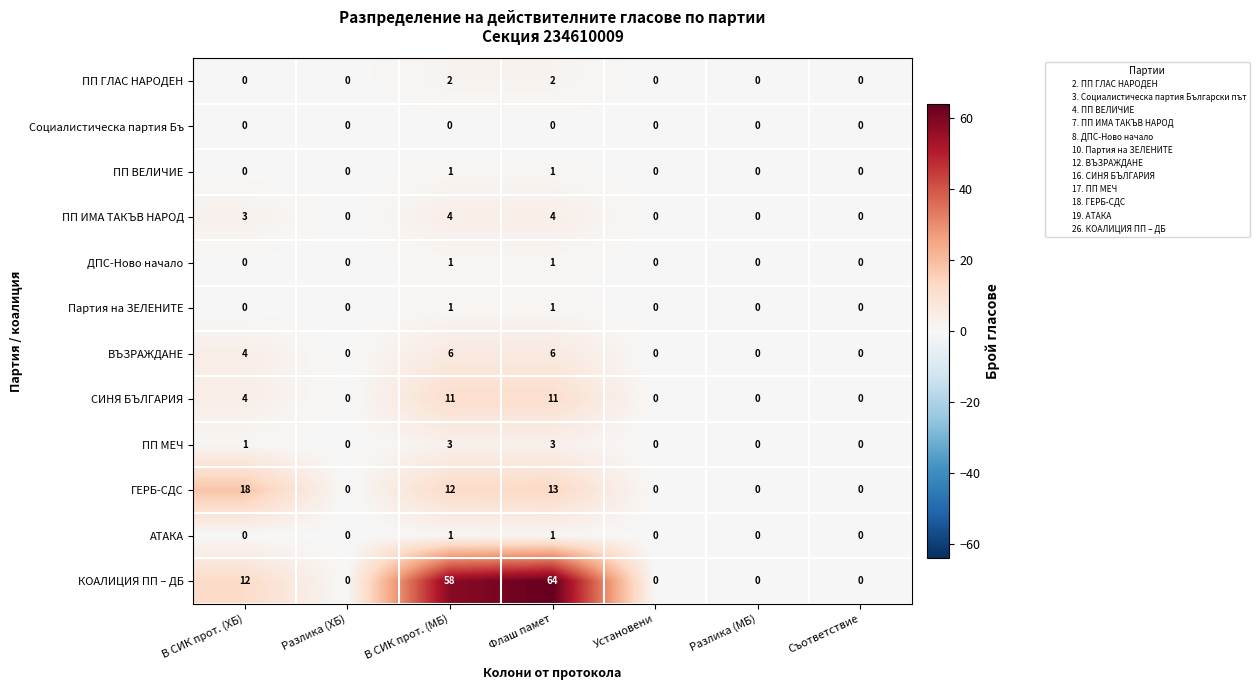

True or false: КОАЛИЦИЯ ПП – ДБ has a value of 58 at В СИК прот. (МБ).

True